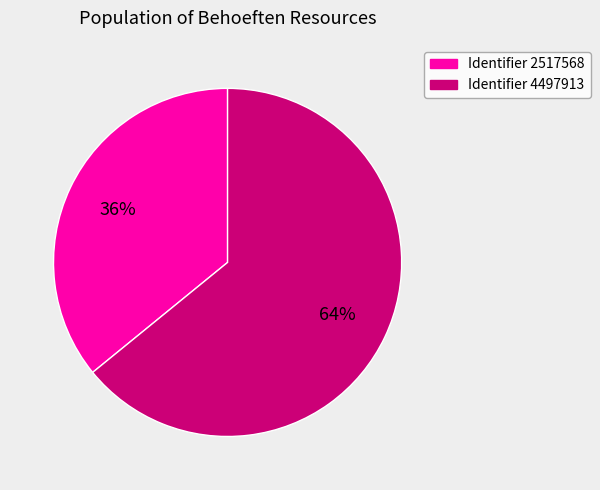

Is there any slice that represents more than half of the pie?

Yes